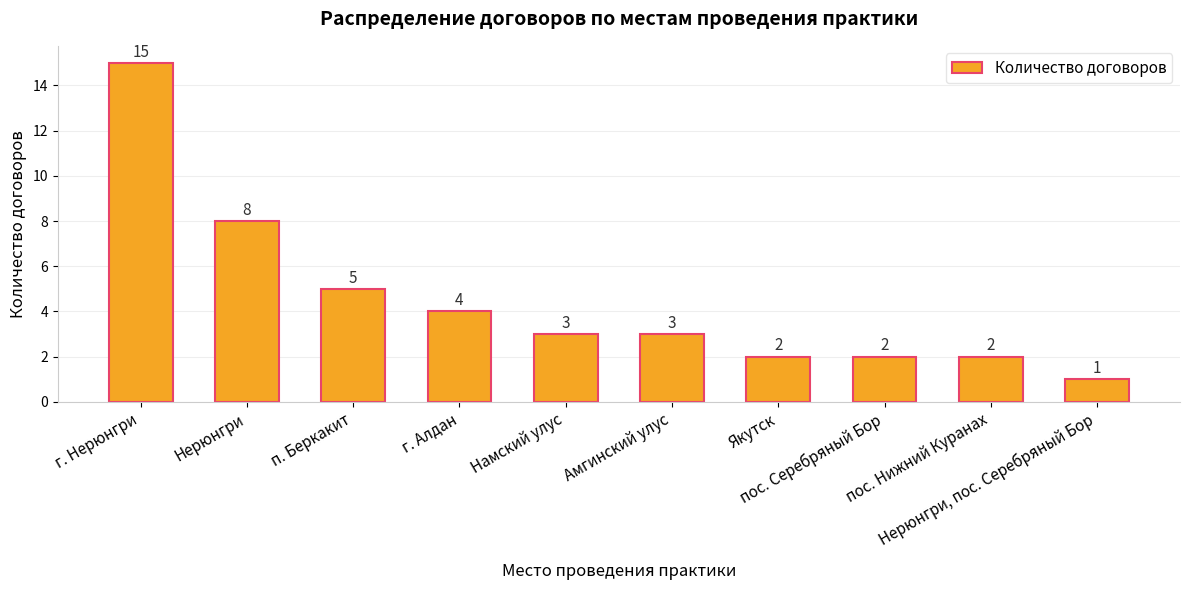

Is it true that the value at Якутск is 3?

False